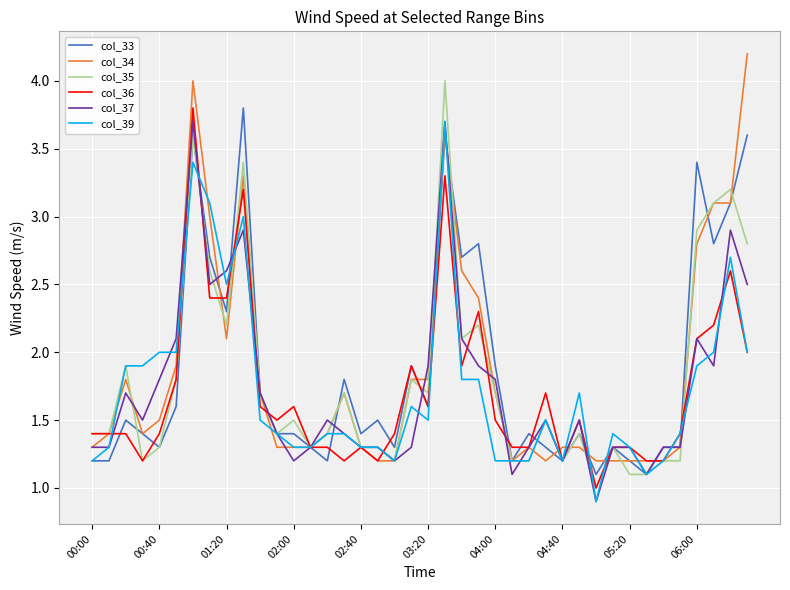

What is the minimum value shown in the chart?

0.9